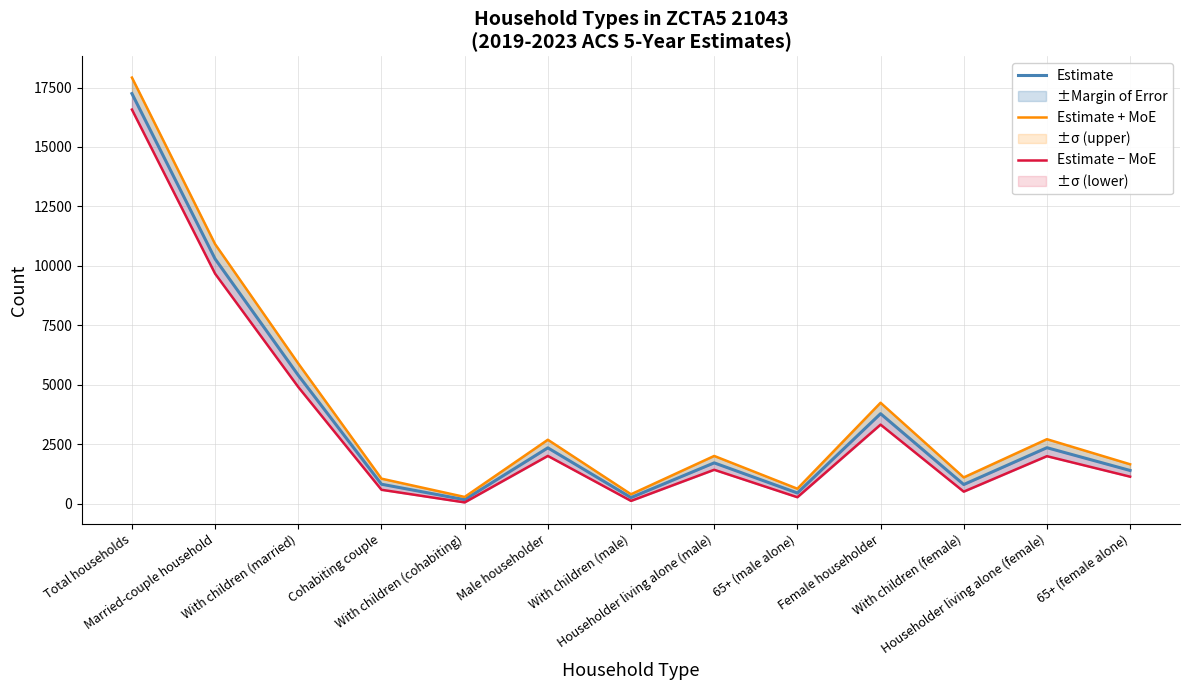

What is the total value across all series at With children (cohabiting)?

507